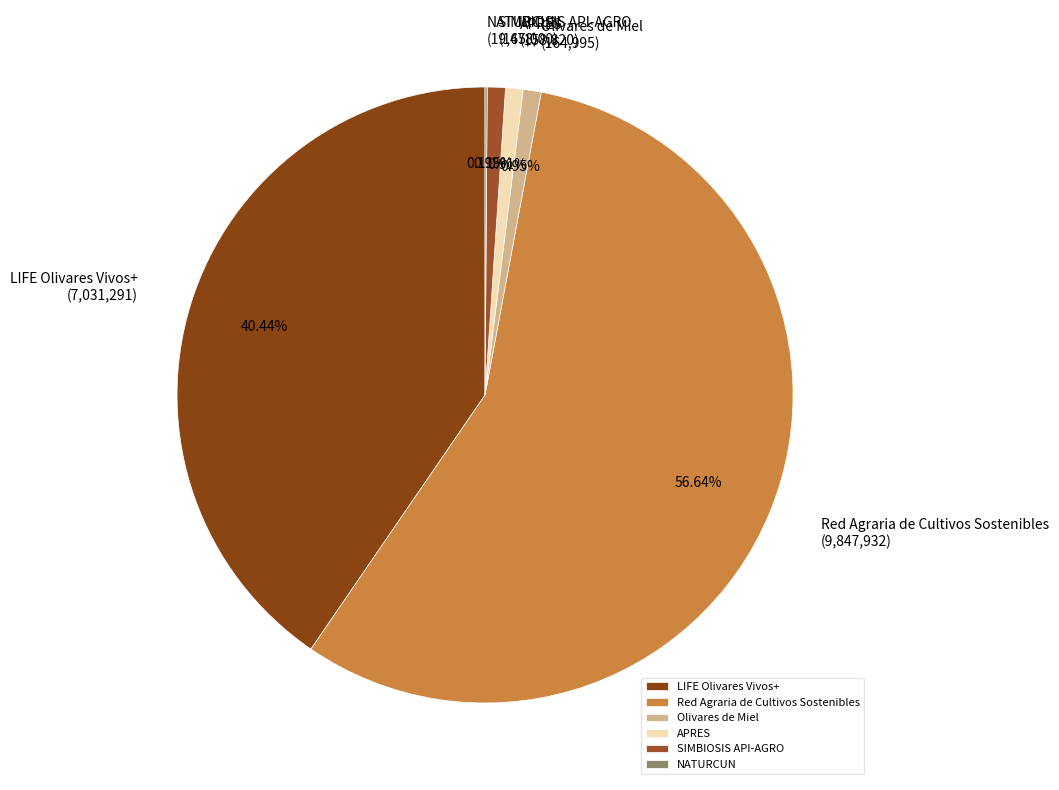

Which has a higher value, SIMBIOSIS API-AGRO or Red Agraria de Cultivos Sostenibles?

Red Agraria de Cultivos Sostenibles